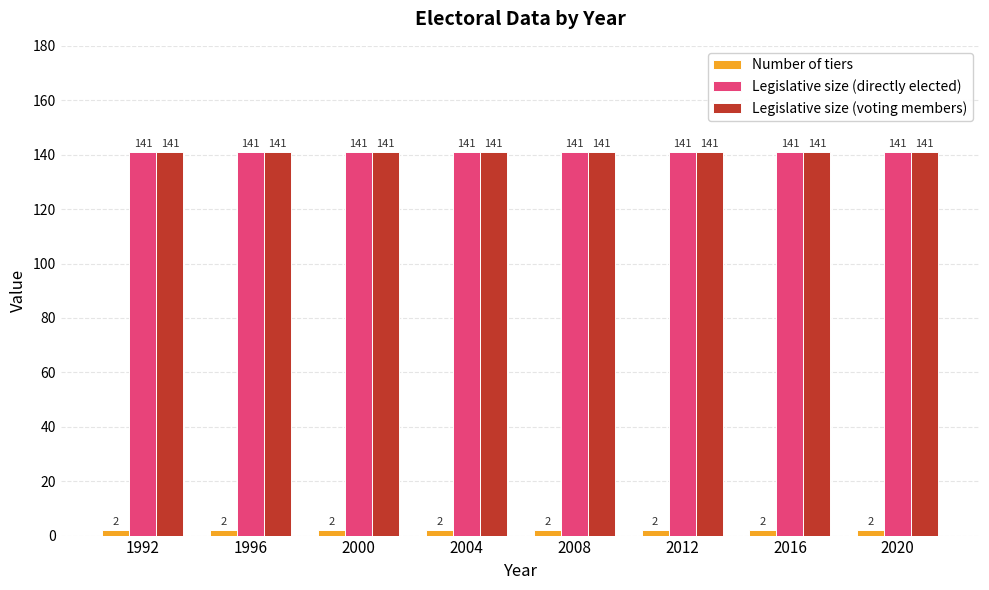

True or false: Legislative size (directly elected) has a value of 141 at 1996.

True